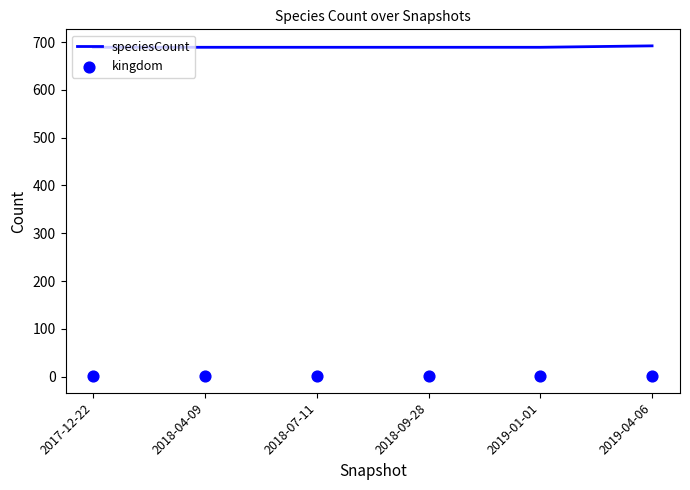

Which series contains the highest Y value?

speciesCount